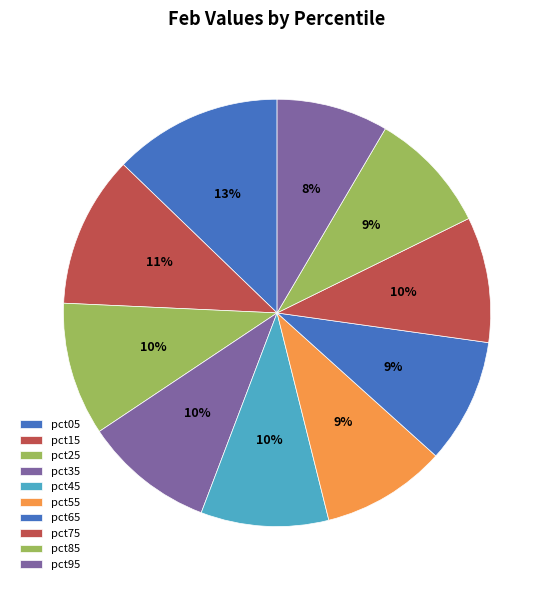

How many slices are in this pie chart?

10